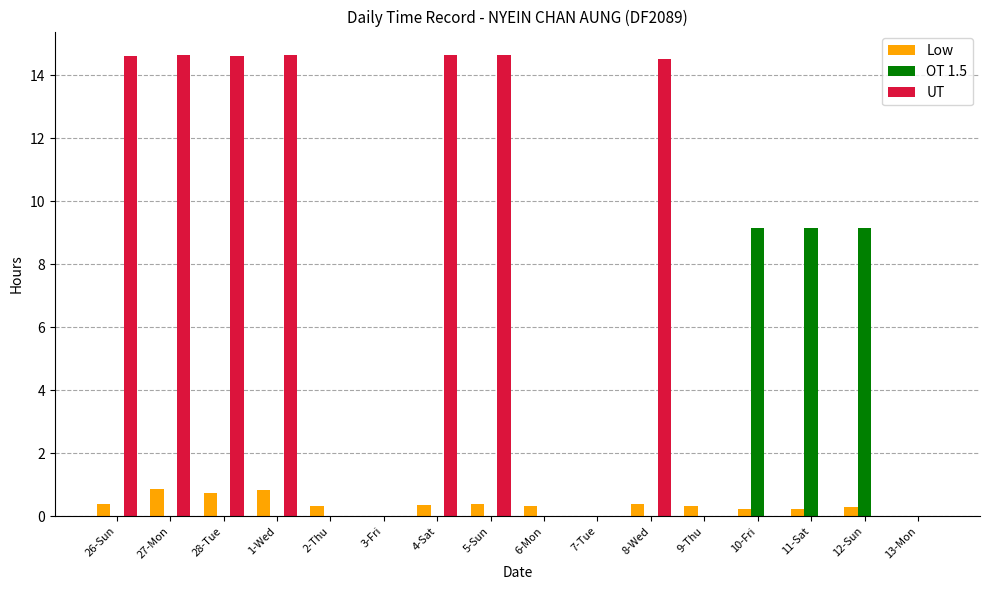

Which series changed the most between 5-Sun and 9-Thu?

UT